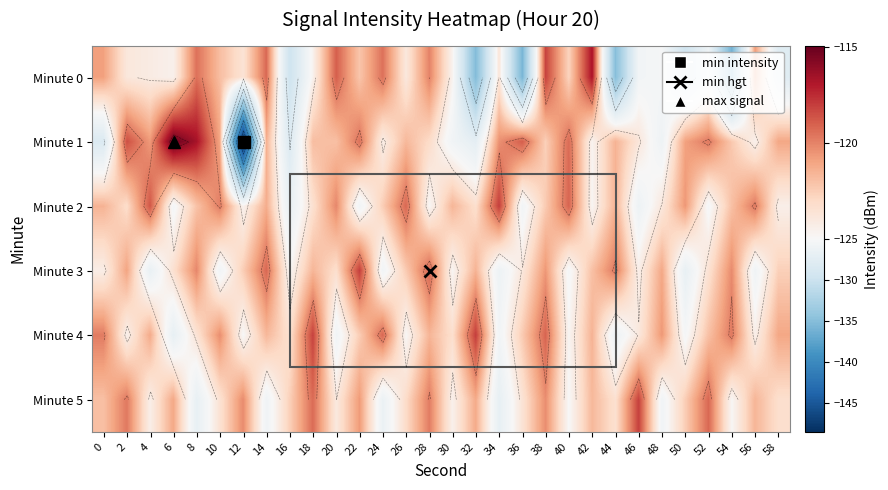

What is the total value across all series at 42?

-731.4